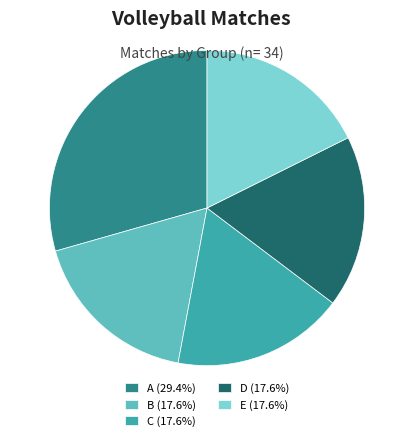

Combined, do B (17.6%) and C (17.6%) account for over 50%?

No